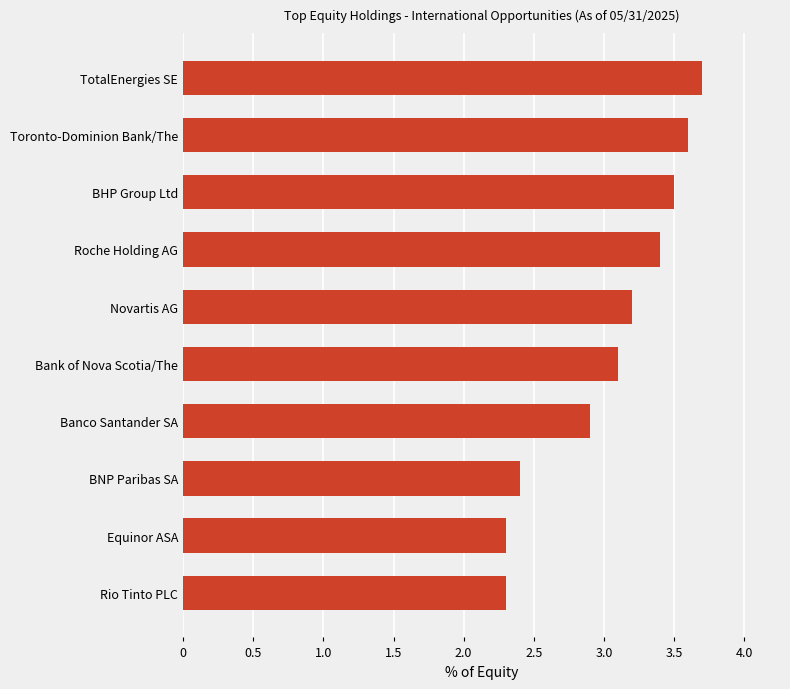

What is the difference between the maximum and minimum values?

1.4